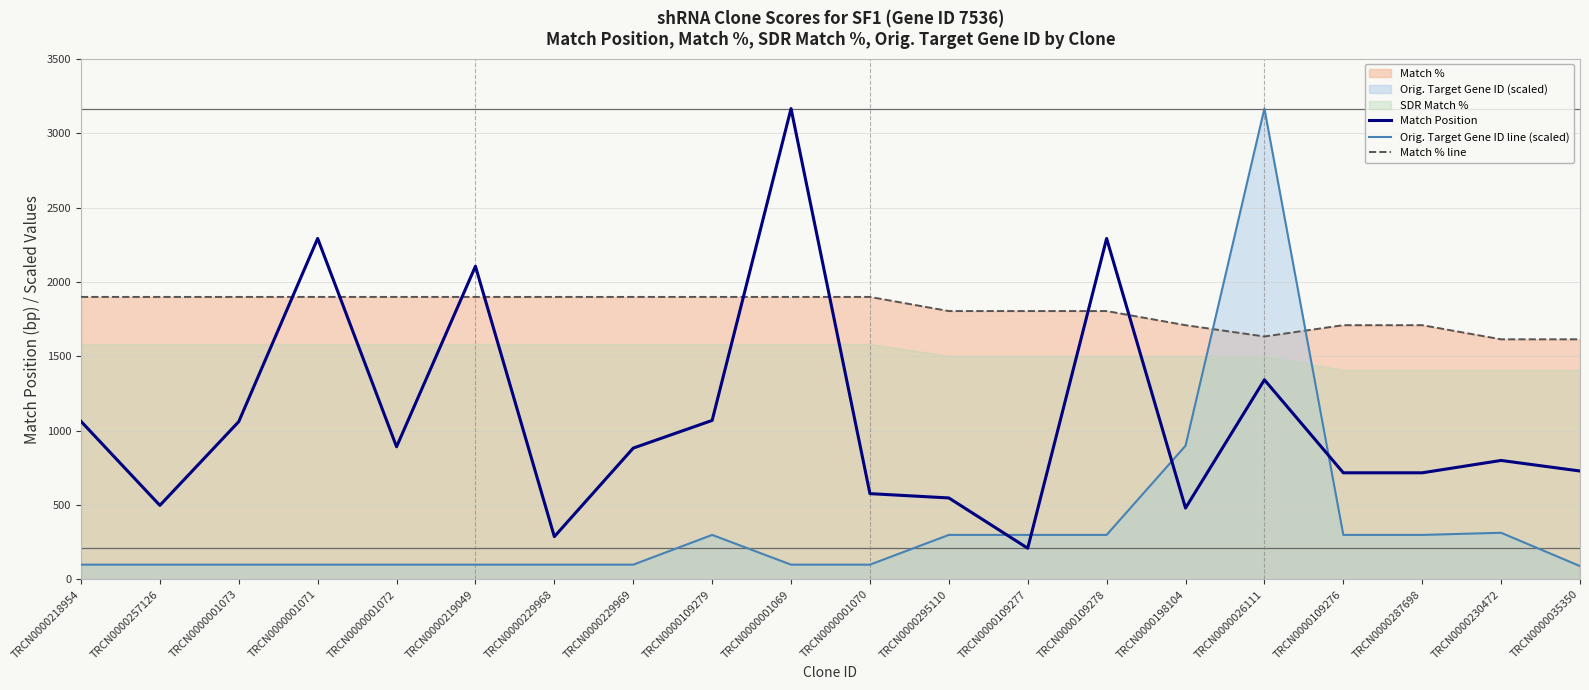

Where is the first local minimum for Match Position?

TRCN0000257126